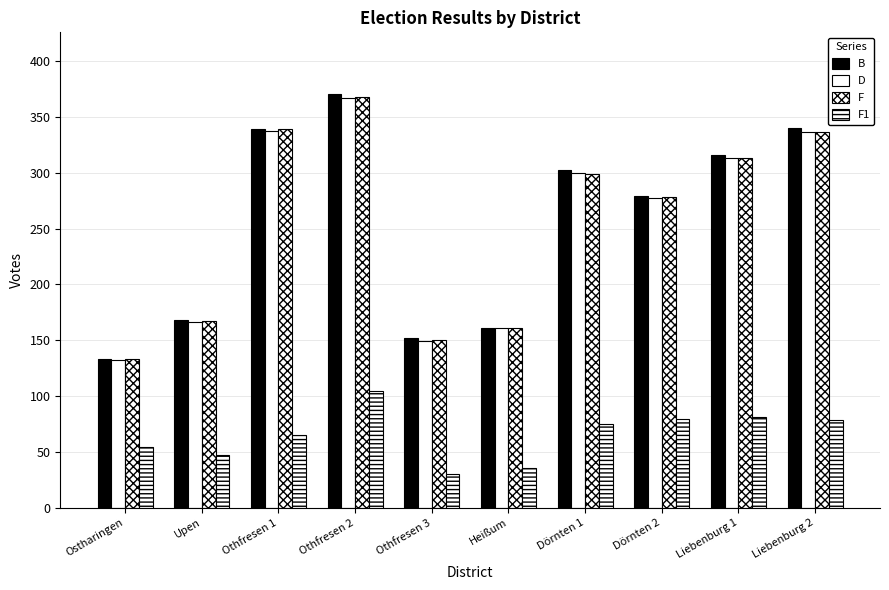

What is the label of the 4th bar from the left?

Othfresen 2